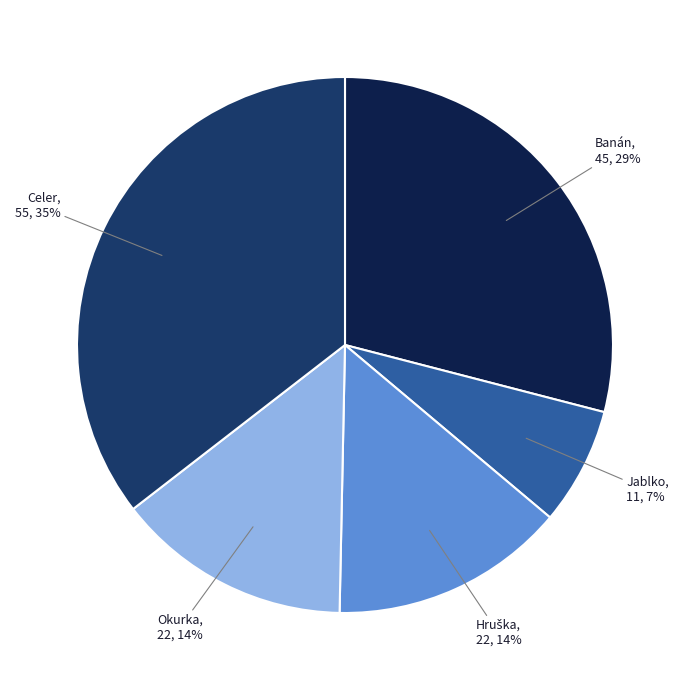

To the nearest percent, what is the difference between the largest and smallest slice percentages?

28%